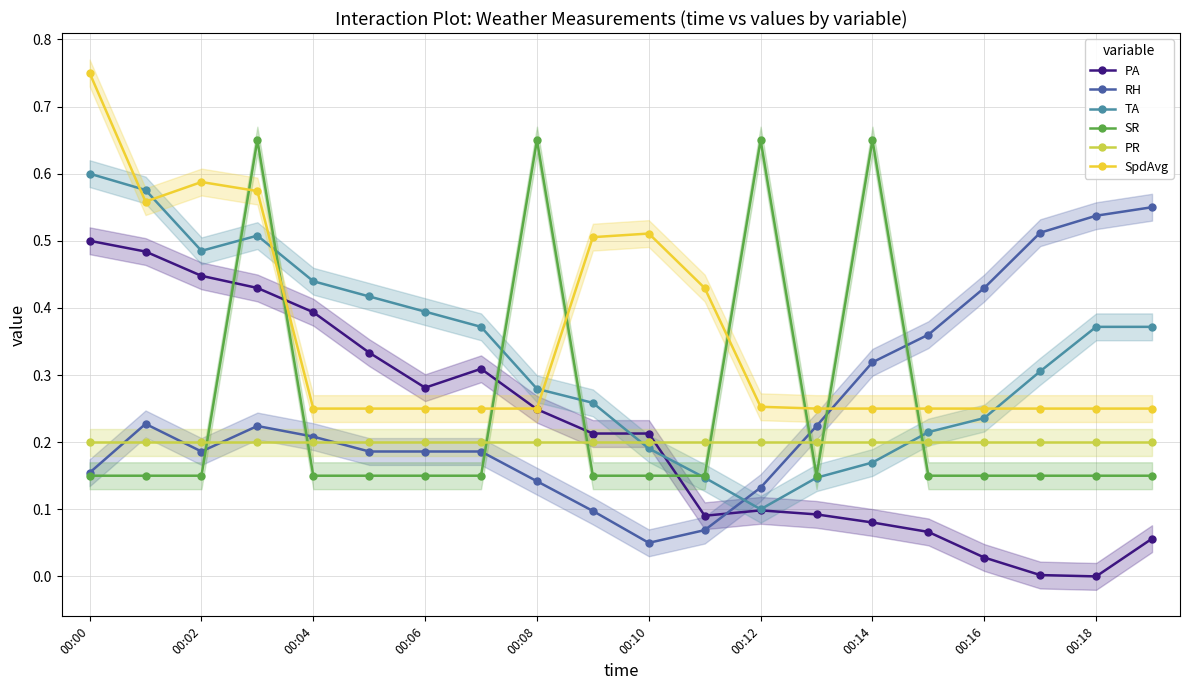

How many interior local peaks does the RH series have?

2